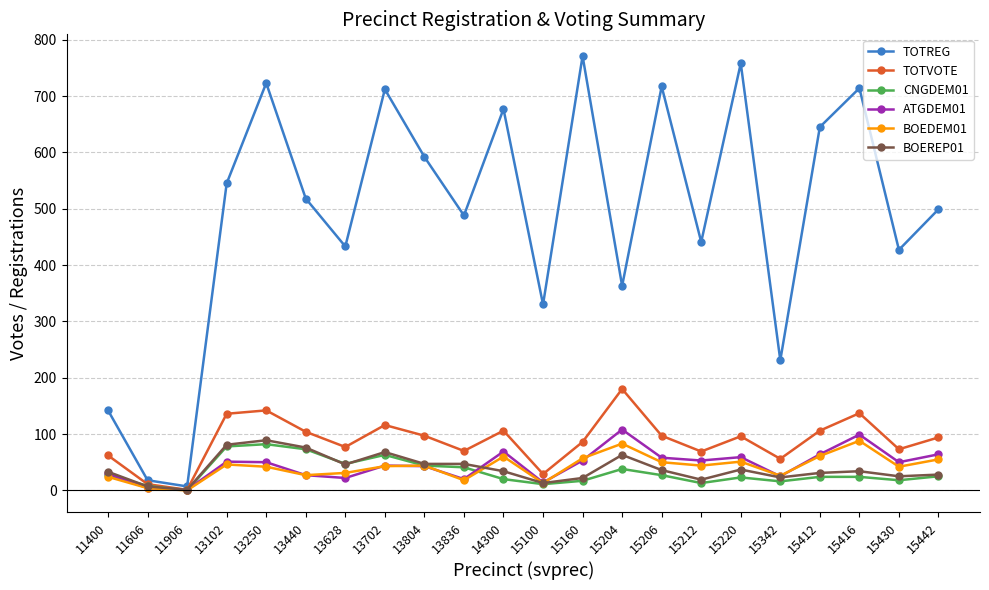

Which series has the widest spread of values?

TOTREG